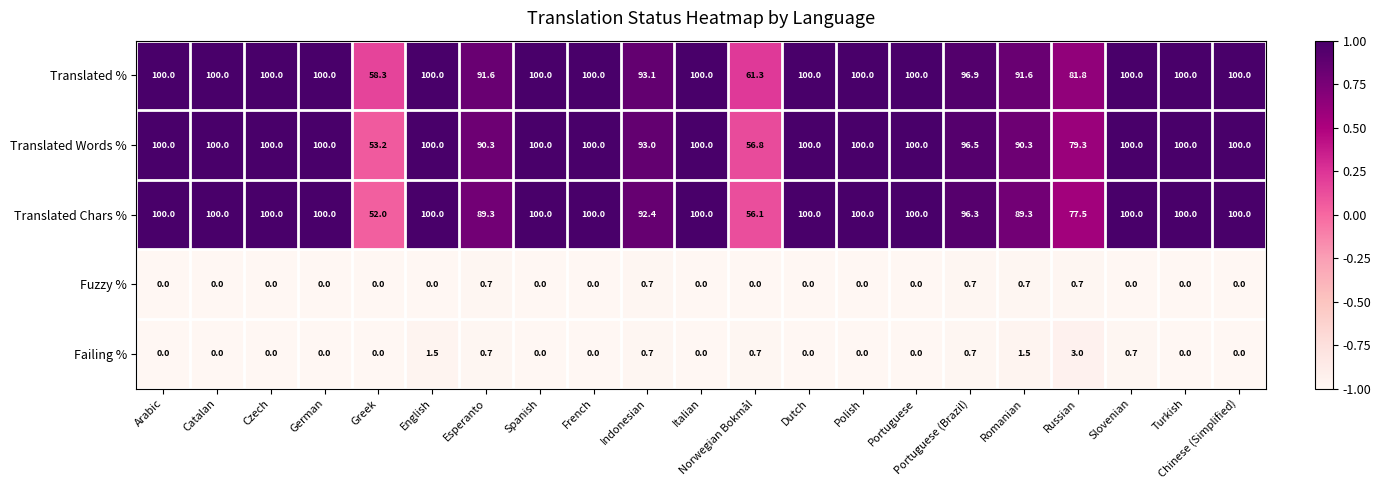

Which series has the largest range (max minus min)?

Translated Chars %